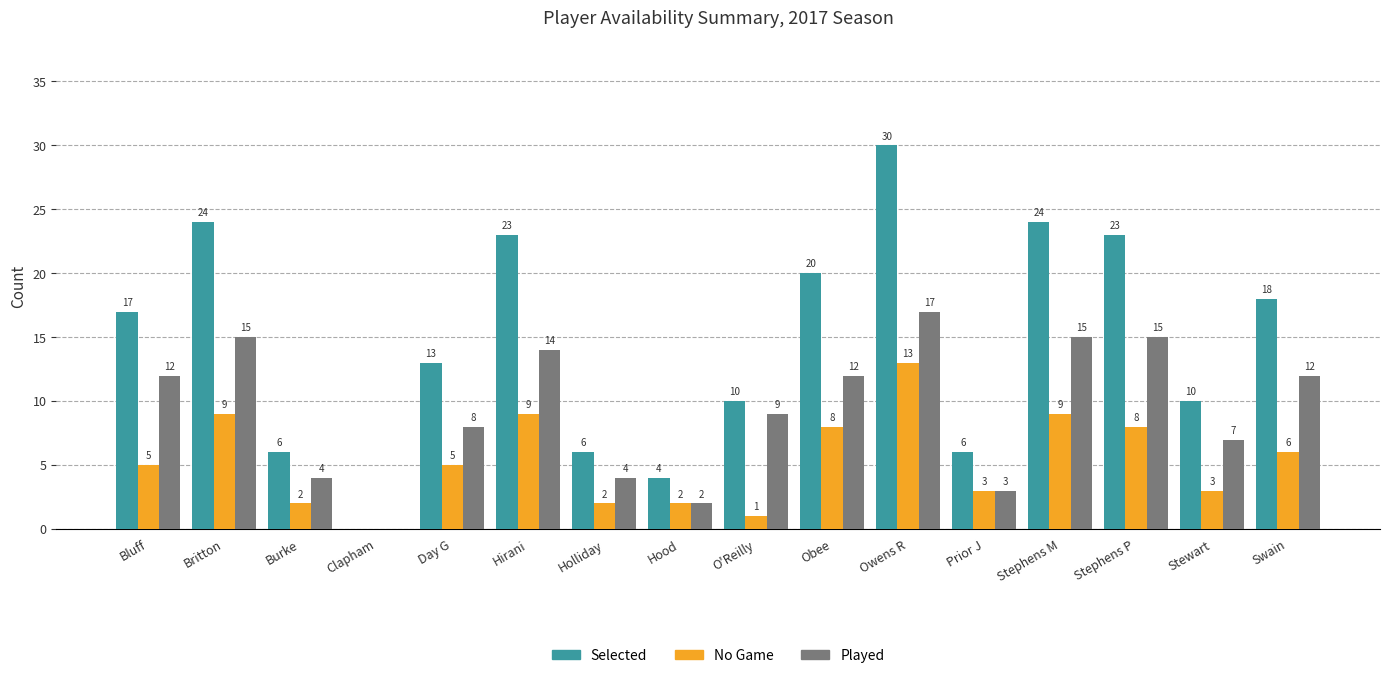

Is the value of No Game at Hood greater than the value of Played at Obee?

No